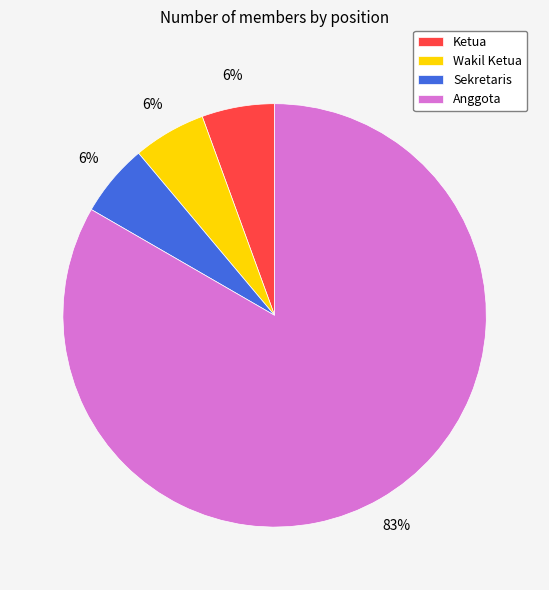

What is the ratio of the value at Ketua to the value at Anggota?

0.1